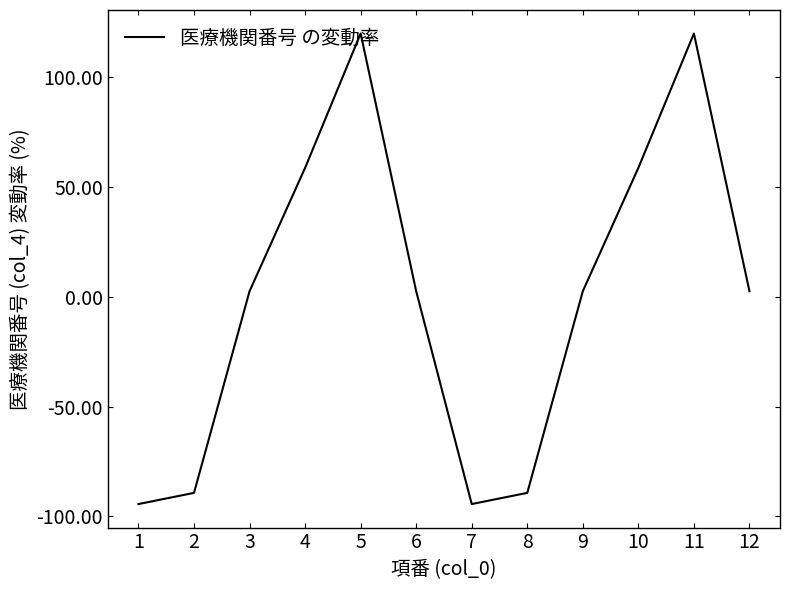

How many interior local valleys (lower than both neighbors) does the data have?

1